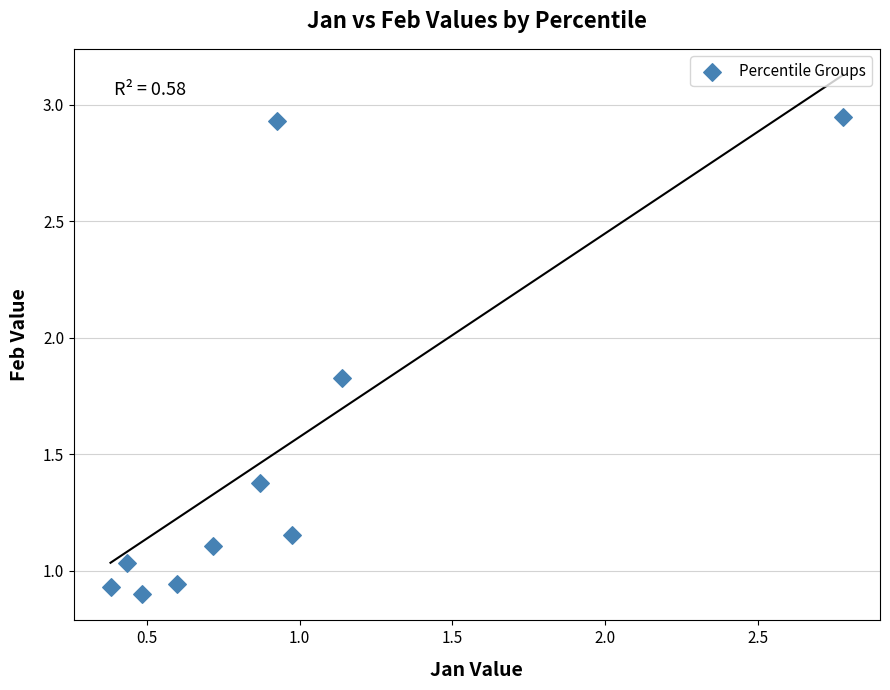

What is the average Y value?

1.5